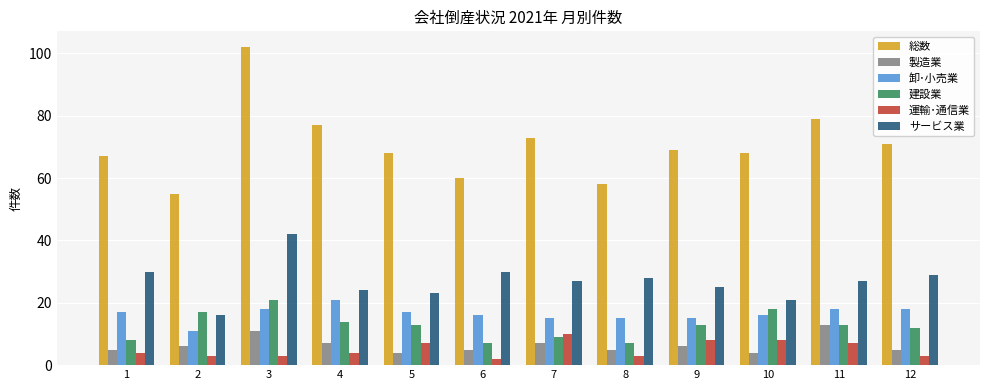

At which category is the sum across all series the highest?

3